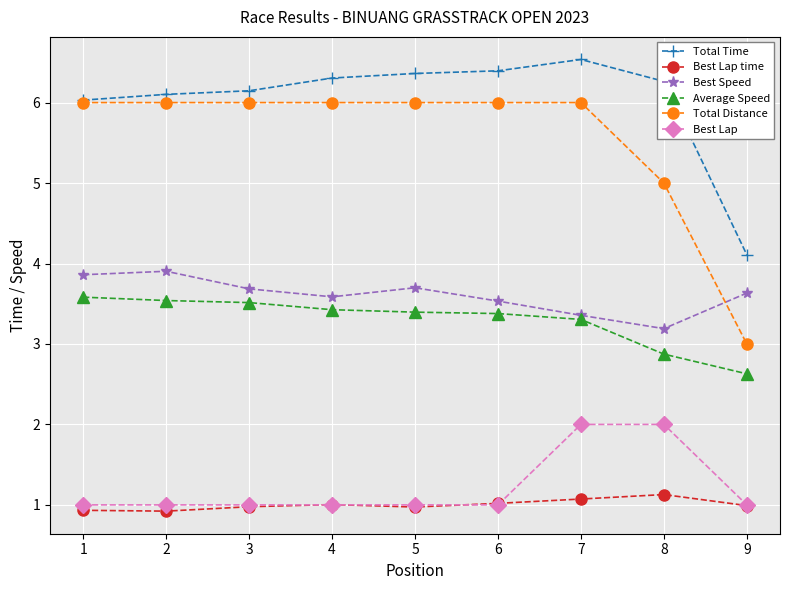

Which category has the highest value in the Best Lap time series?

8